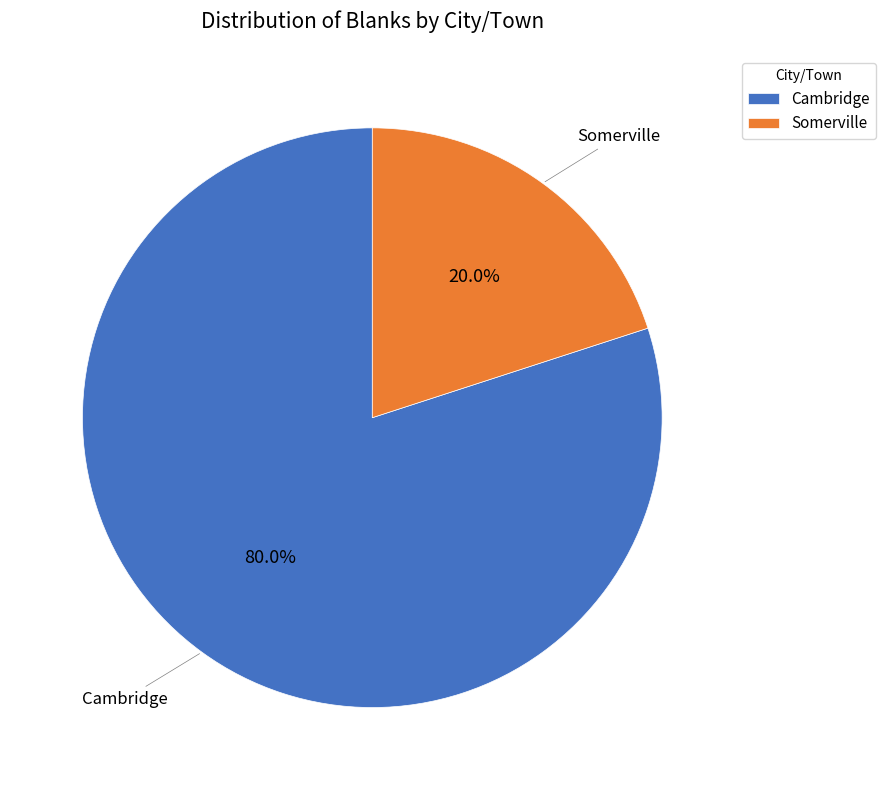

How many slices are in this pie chart?

2